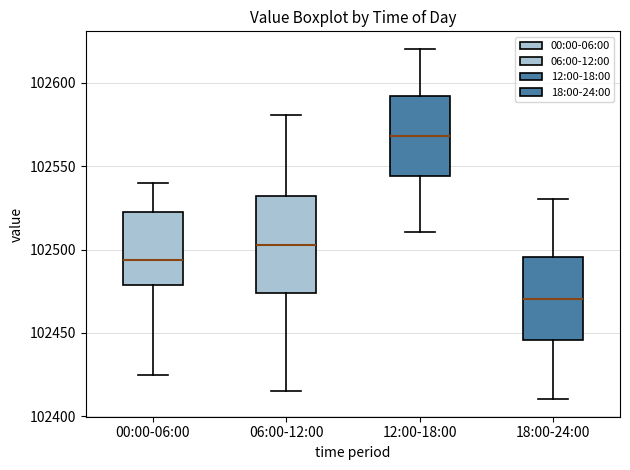

Reading left to right, transcribe this box plot: for each box, give where its median line is, the range the box spans, and where its two whiskers end, as read against the y-axis. The values are not printed on the chart, so give them approximately, as read against the axis.

00:00-06:00: median 102495, box 102480 to 102520, whiskers 102425 to 102540
06:00-12:00: median 102505, box 102475 to 102530, whiskers 102415 to 102580
12:00-18:00: median 102570, box 102545 to 102590, whiskers 102510 to 102620
18:00-24:00: median 102470, box 102445 to 102495, whiskers 102410 to 102530